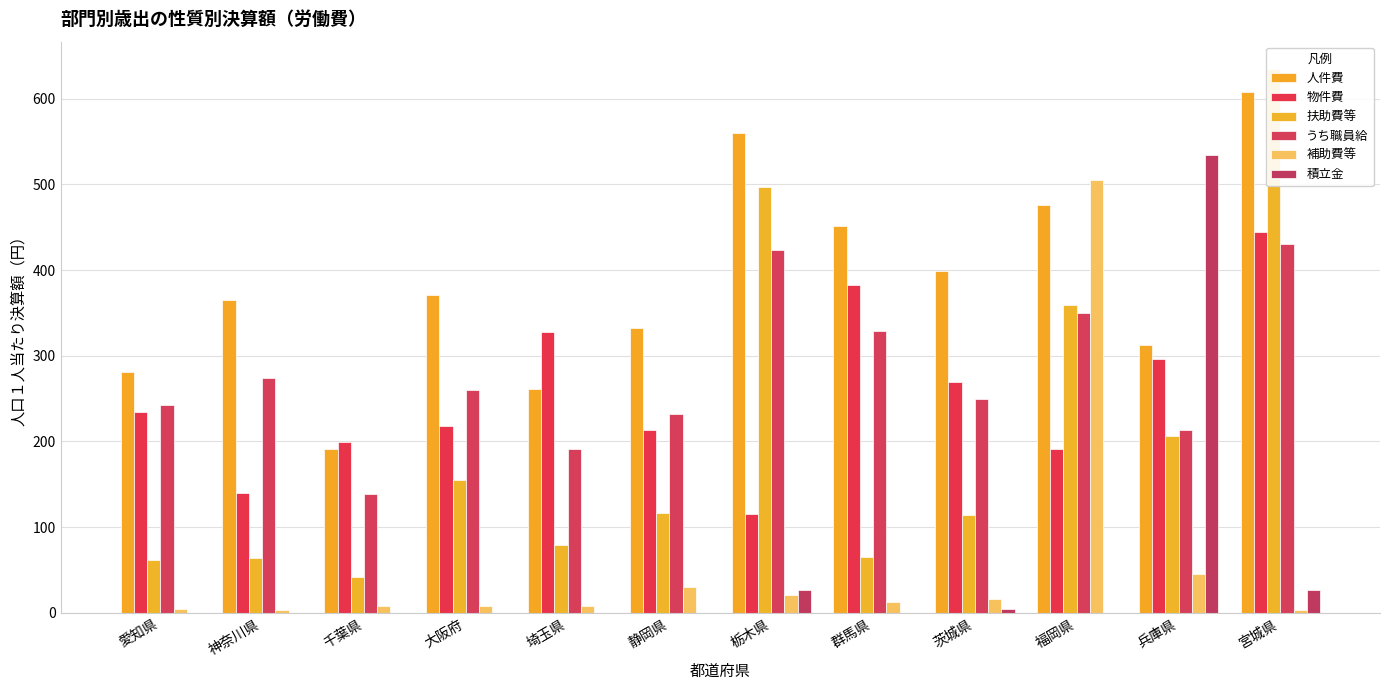

Reading left to right, what are all the values shown in this chart?

人件費: 愛知県=281	神奈川県=365	千葉県=191	大阪府=371	埼玉県=261	静岡県=333	栃木県=560	群馬県=452	茨城県=399	福岡県=476	兵庫県=312	宮城県=608
物件費: 愛知県=234	神奈川県=140	千葉県=199	大阪府=218	埼玉県=328	静岡県=213	栃木県=115	群馬県=383	茨城県=269	福岡県=191	兵庫県=296	宮城県=444
扶助費等: 愛知県=62	神奈川県=64	千葉県=42	大阪府=155	埼玉県=79	静岡県=116	栃木県=497	群馬県=65	茨城県=114	福岡県=359	兵庫県=206	宮城県=635
うち職員給: 愛知県=243	神奈川県=274	千葉県=139	大阪府=260	埼玉県=191	静岡県=232	栃木県=424	群馬県=329	茨城県=250	福岡県=350	兵庫県=213	宮城県=430
補助費等: 愛知県=4	神奈川県=3	千葉県=8	大阪府=8	埼玉県=8	静岡県=30	栃木県=21	群馬県=12	茨城県=16	福岡県=505	兵庫県=45	宮城県=3
積立金: 愛知県=0	神奈川県=0	千葉県=0	大阪府=0	埼玉県=0	静岡県=0	栃木県=27	群馬県=0	茨城県=4	福岡県=0	兵庫県=534	宮城県=27